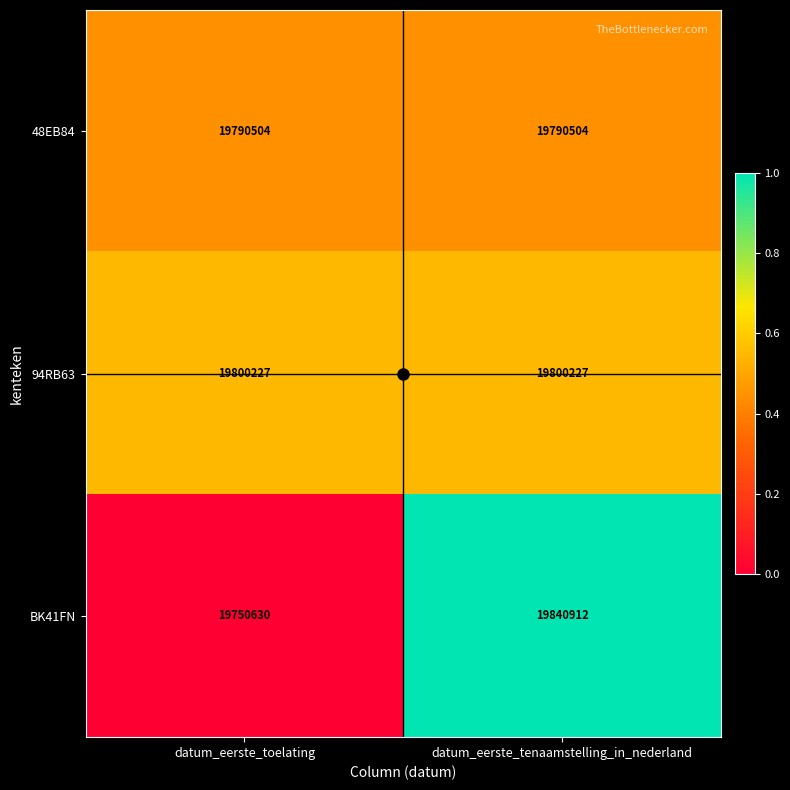

List the series in order of their overall mean, lowest first.

48EB84, BK41FN, 94RB63